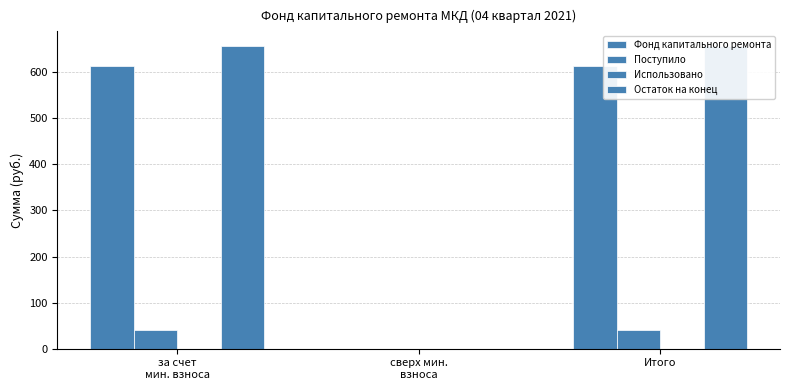

At how many categories does at least one series exceed 647?

2